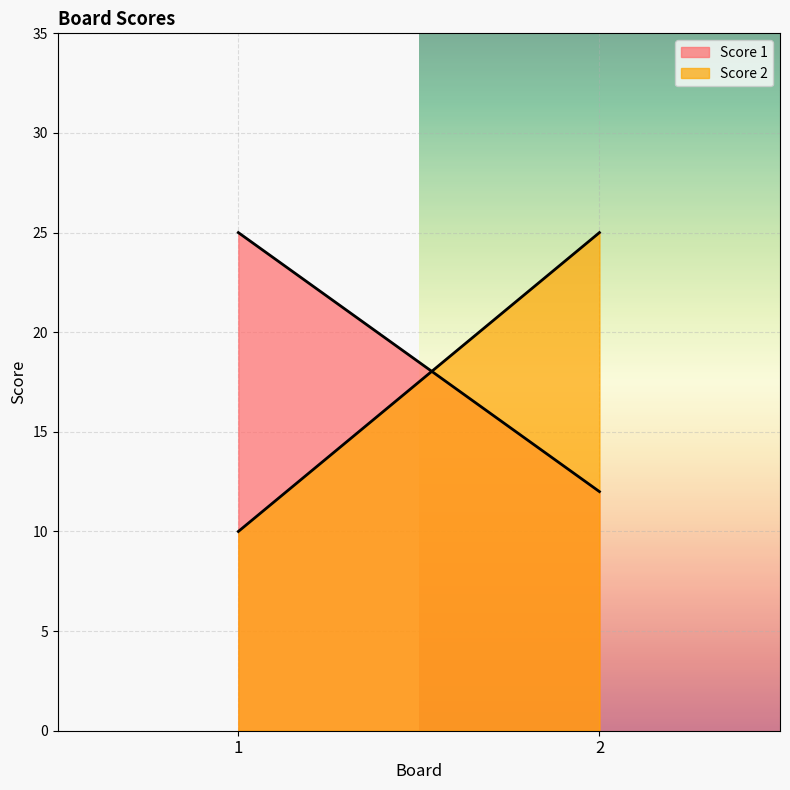

True or false: Score 1 has a value of 25 at 1.

True